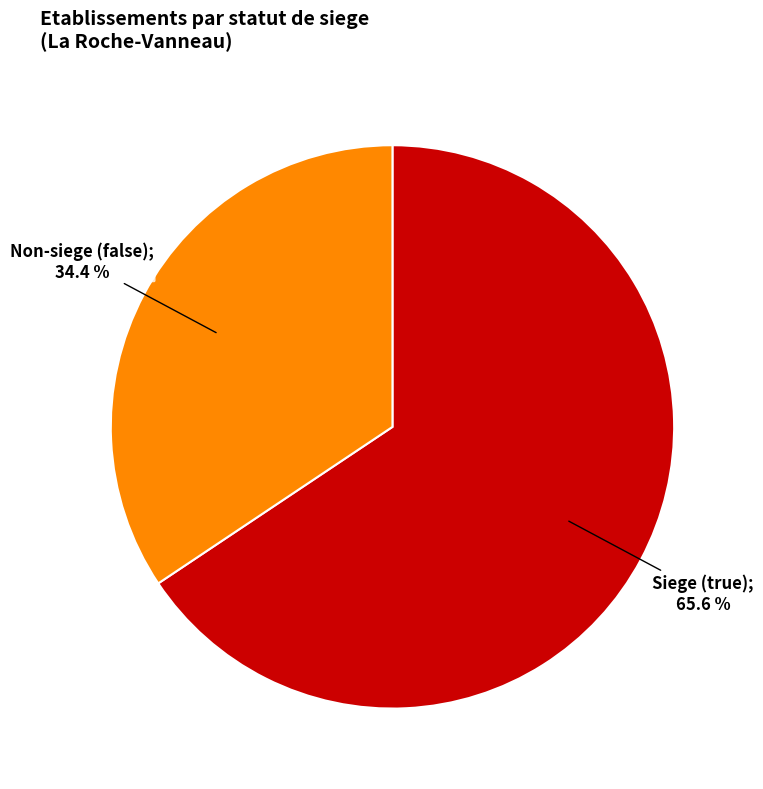

Does any single category account for the majority?

Yes